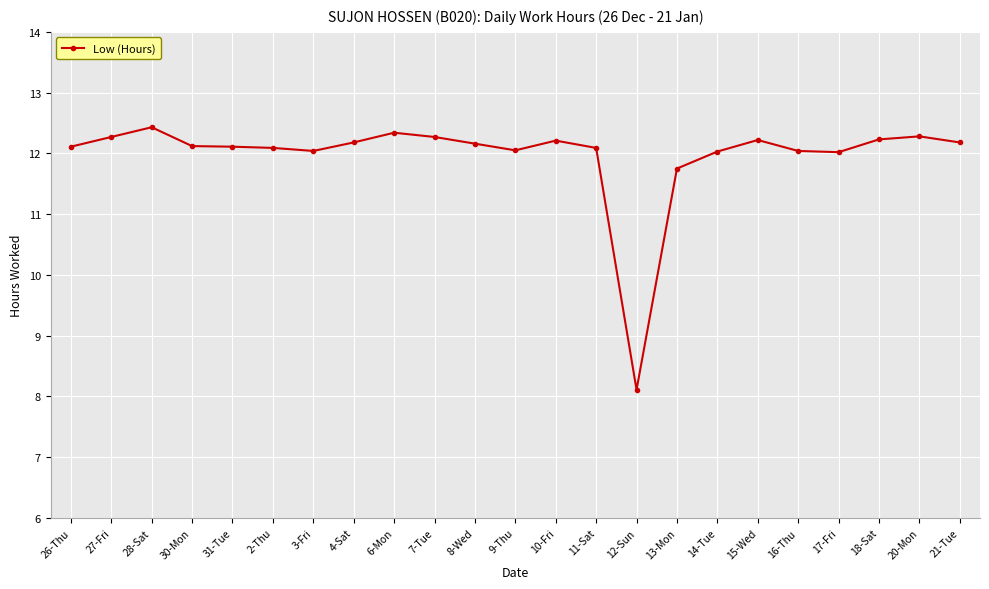

What position from the right is 14-Tue?

7